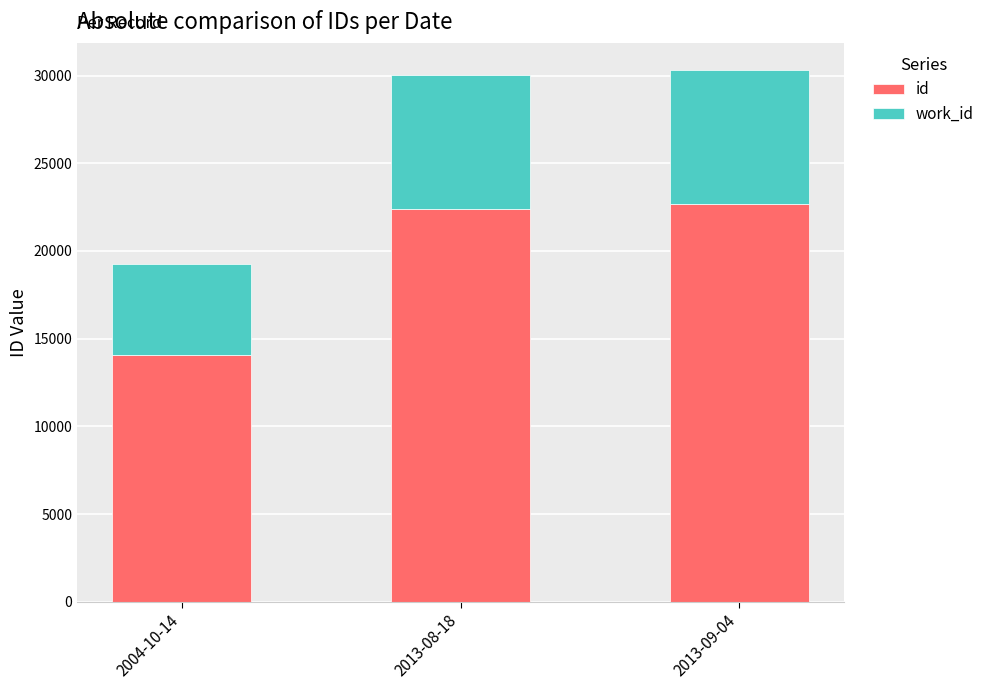

Reading left to right, transcribe the values for id.

14046	22385	22678